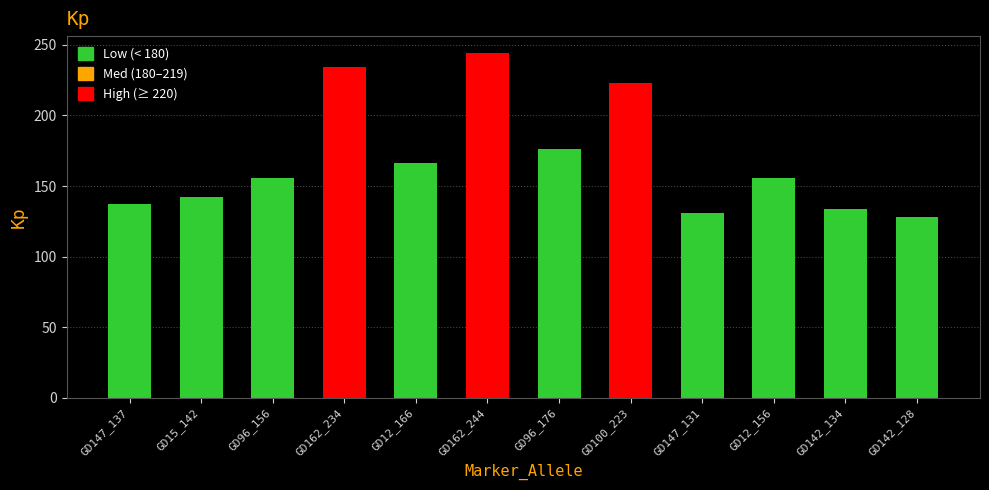

Reading left to right, list all the values displayed in this chart.

GD147_137=137	GD15_142=142	GD96_156=156	GD162_234=234	GD12_166=166	GD162_244=244	GD96_176=176	GD100_223=223	GD147_131=131	GD12_156=156	GD142_134=134	GD142_128=128